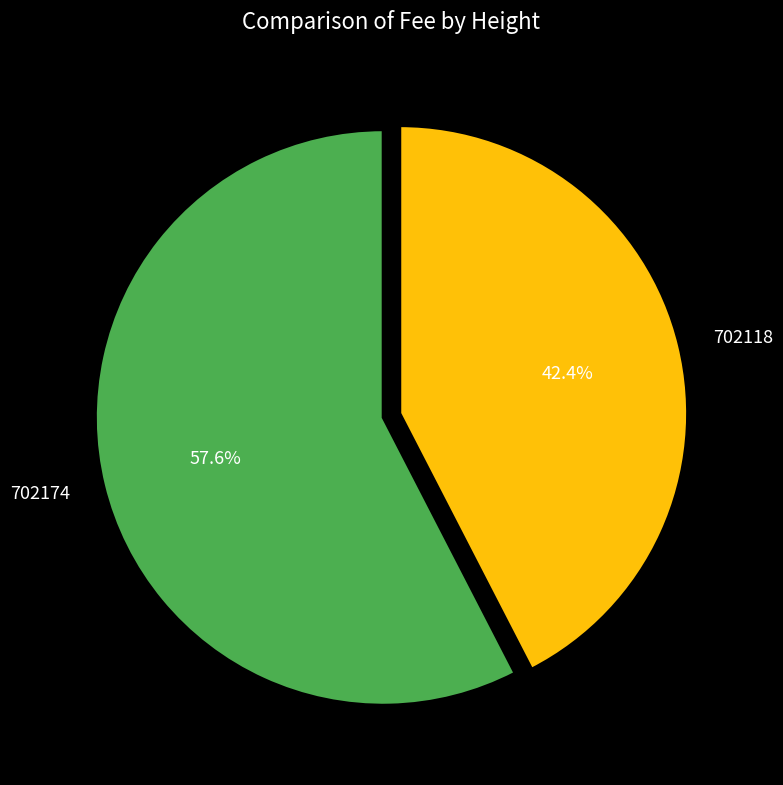

Count the number of slices in the pie.

2